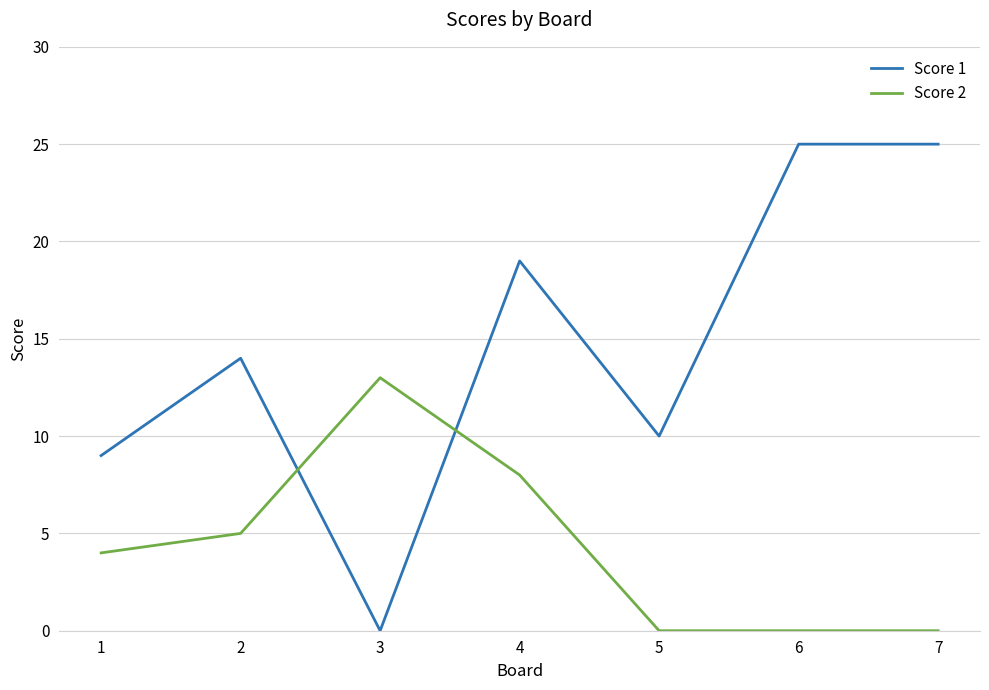

What is the spread (max minus min) of values at 3?

13